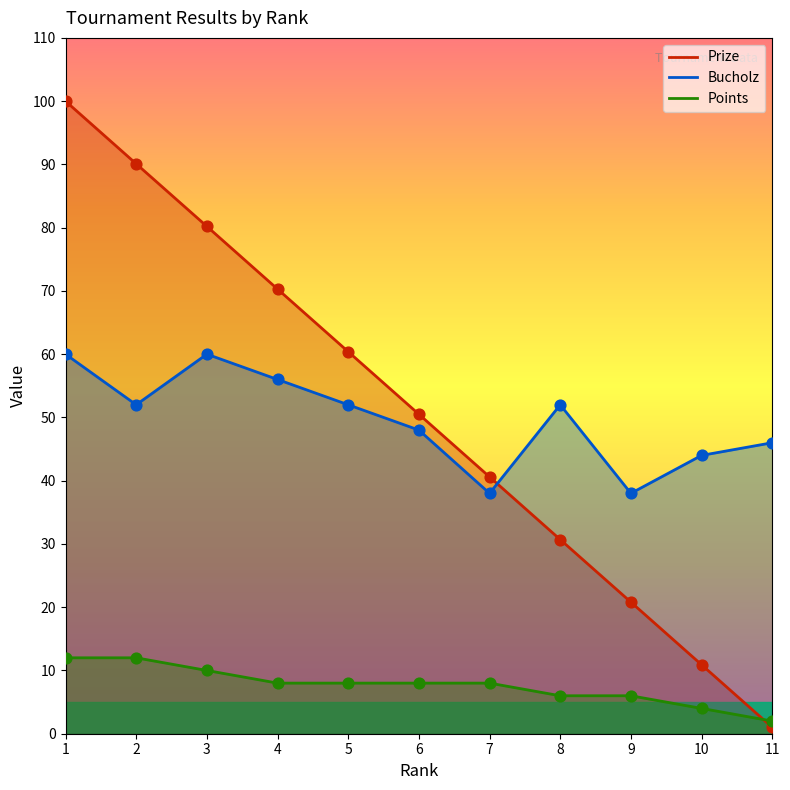

At which category is the sum across all series the highest?

1